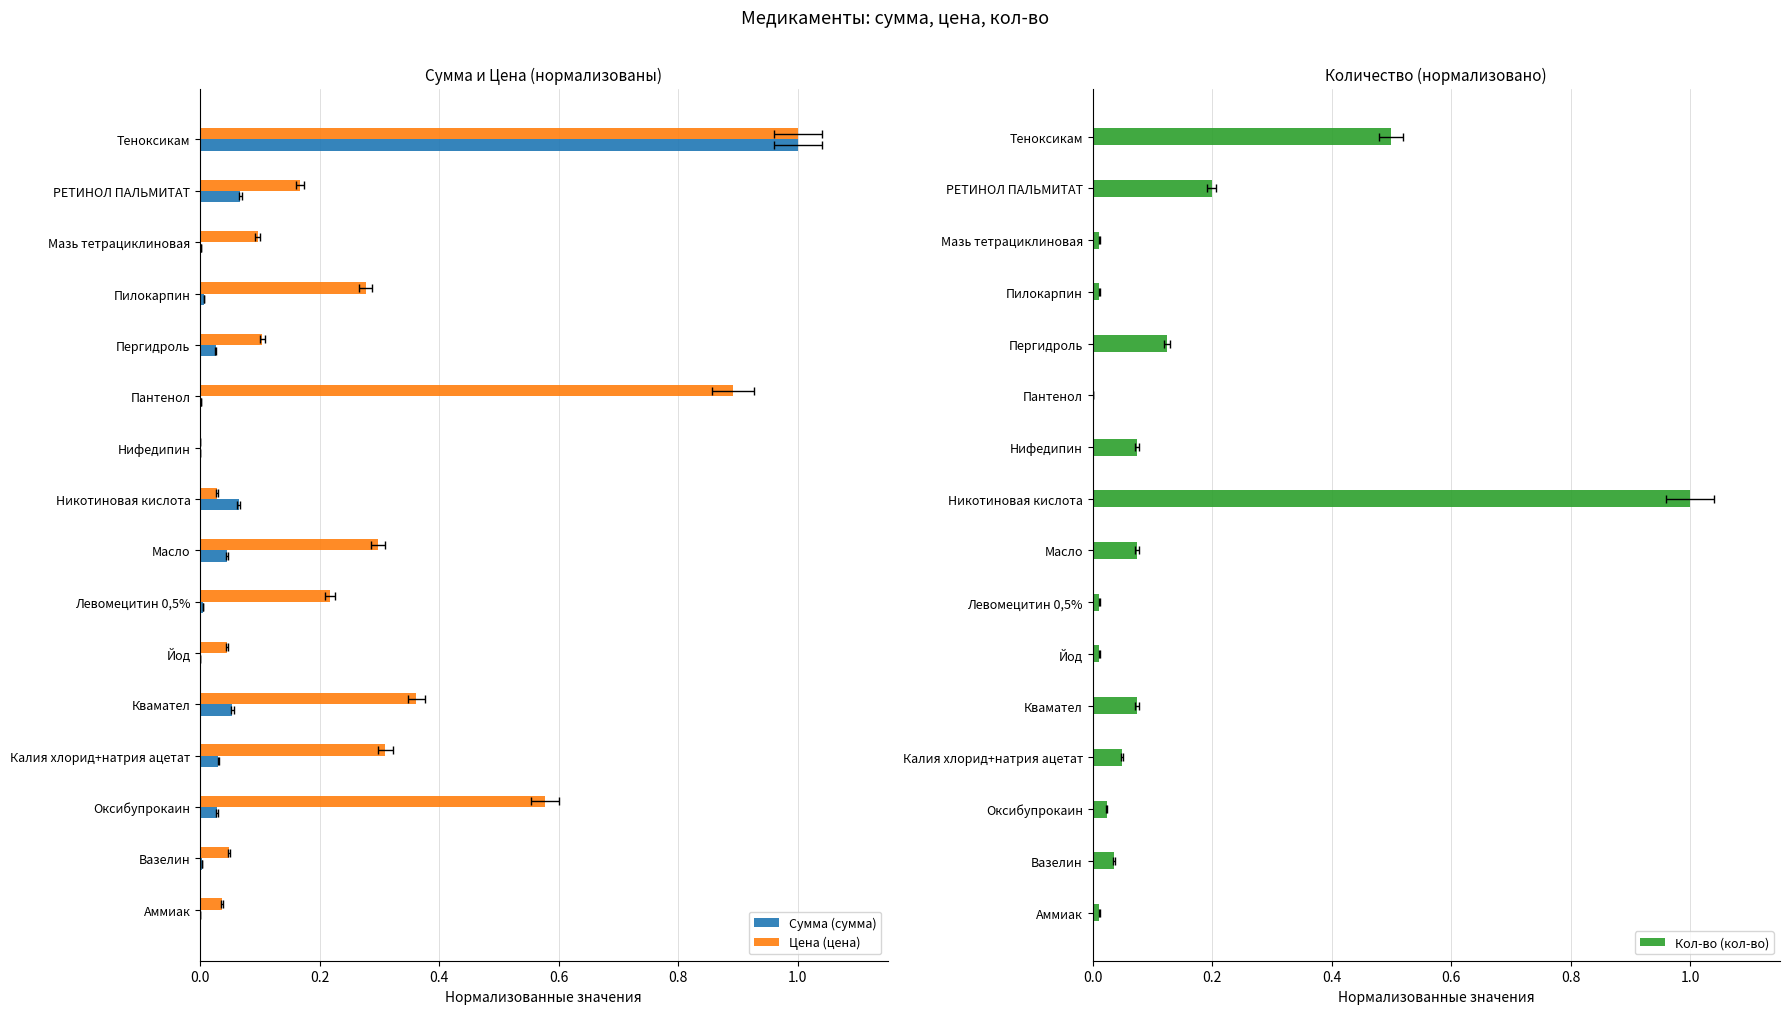

How many positive values does the Сумма (сумма) series have?

15